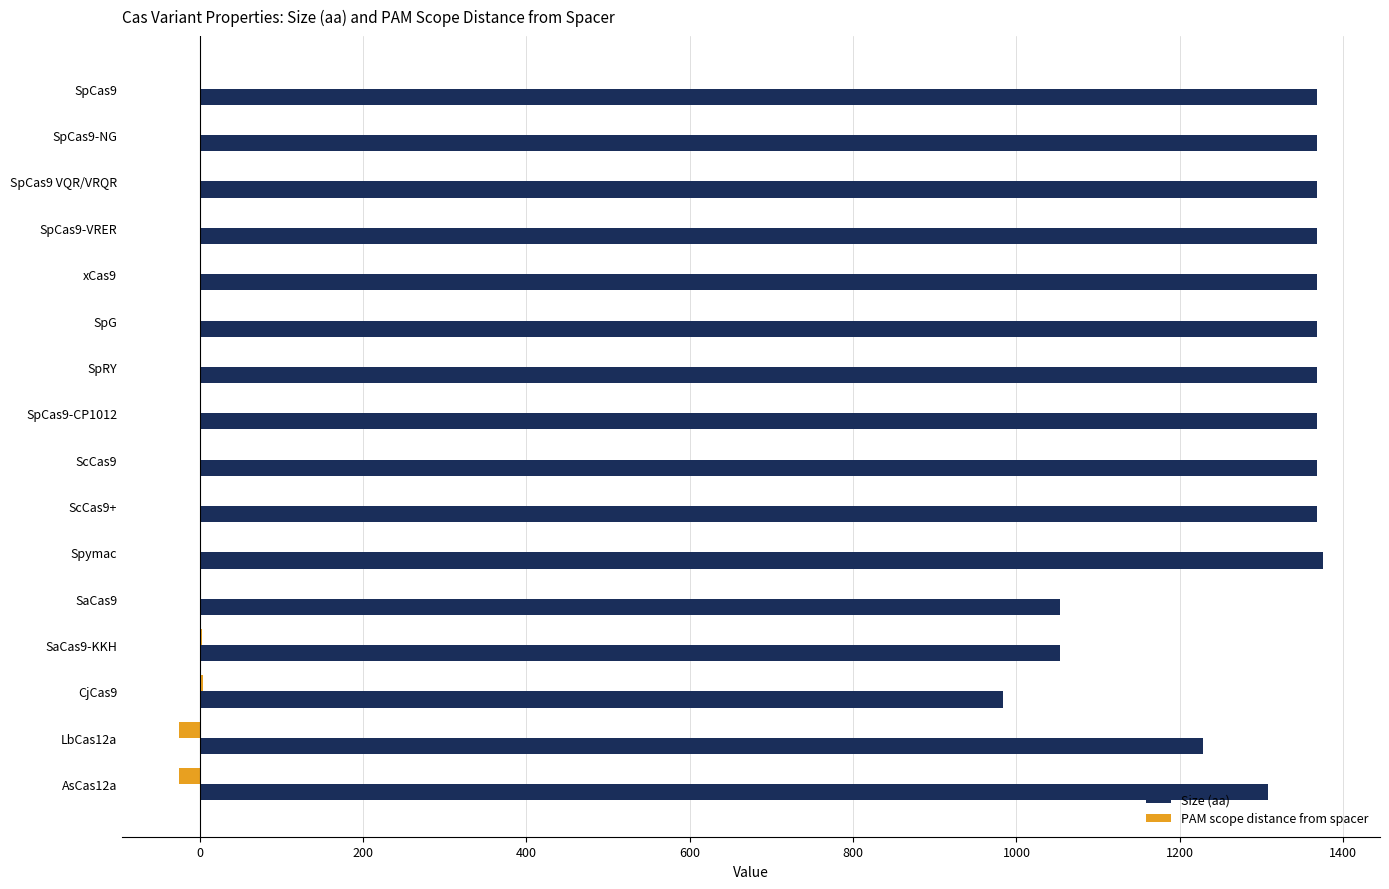

What is the sum of all Size (aa) values?

20681